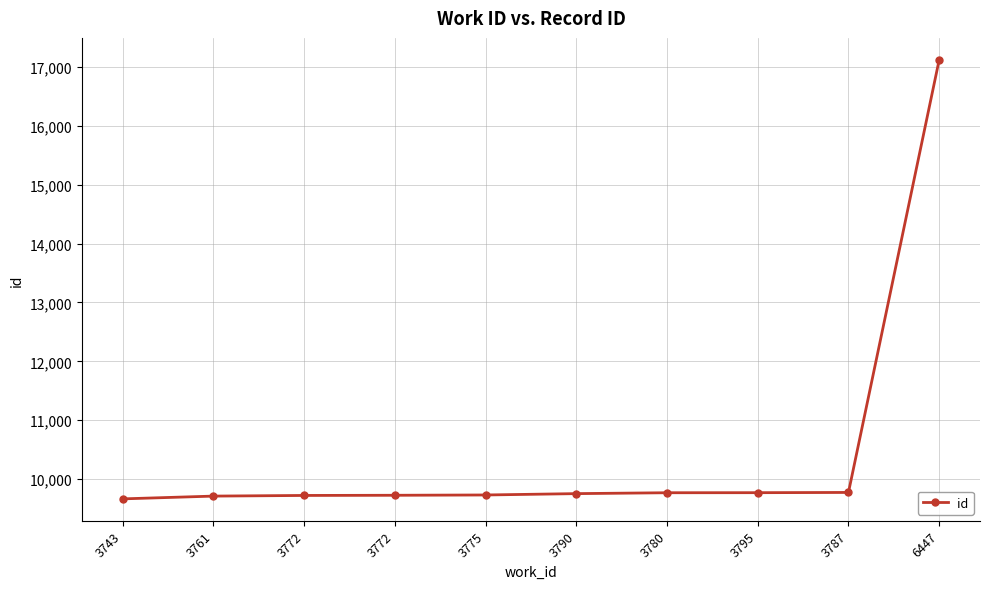

How many categories are shown in the chart?

10